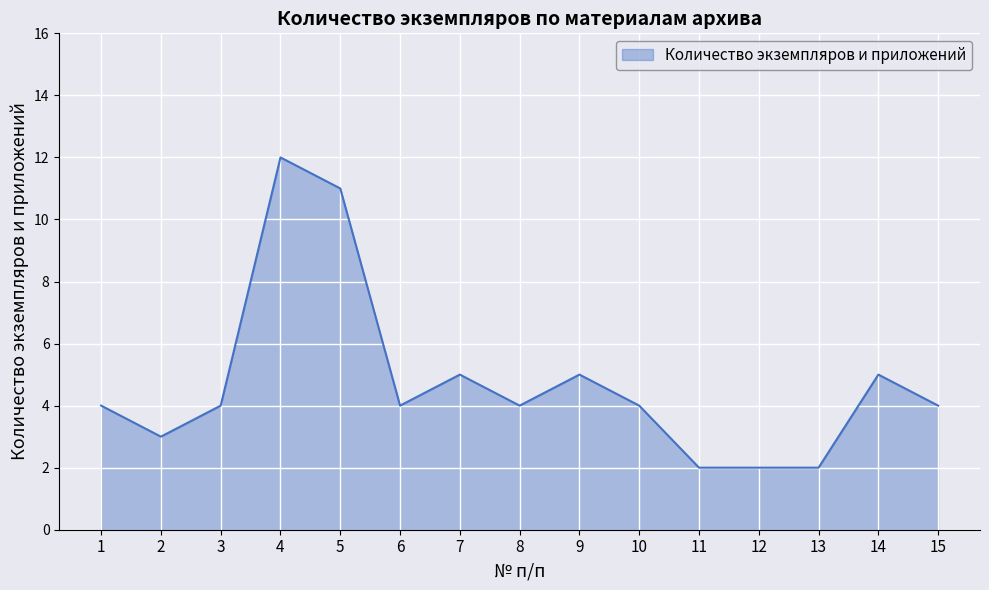

At which category does the data reach its first local valley?

2